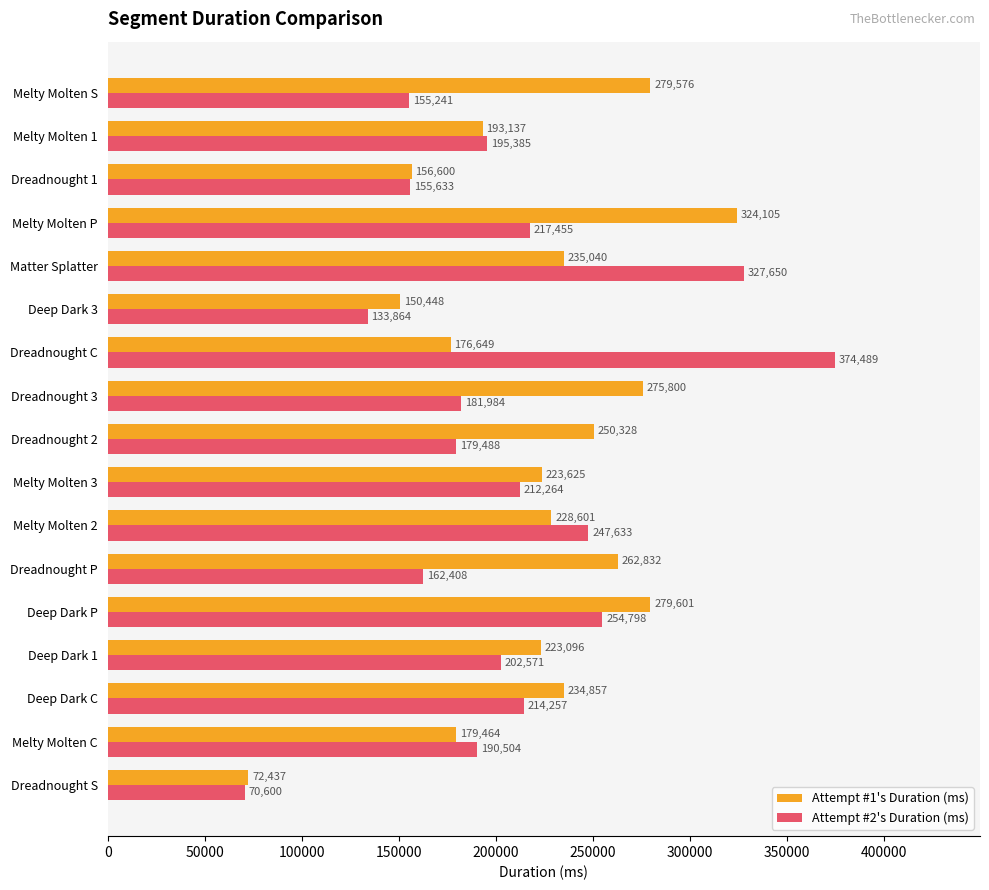

How many data points in Attempt #1's Duration (ms) are less than 228601?

8